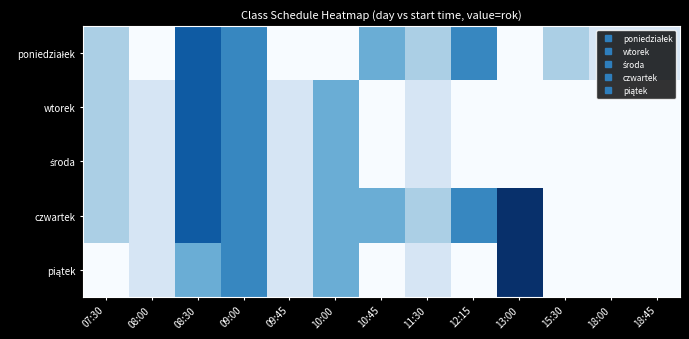

What is the maximum value shown in the chart?

6